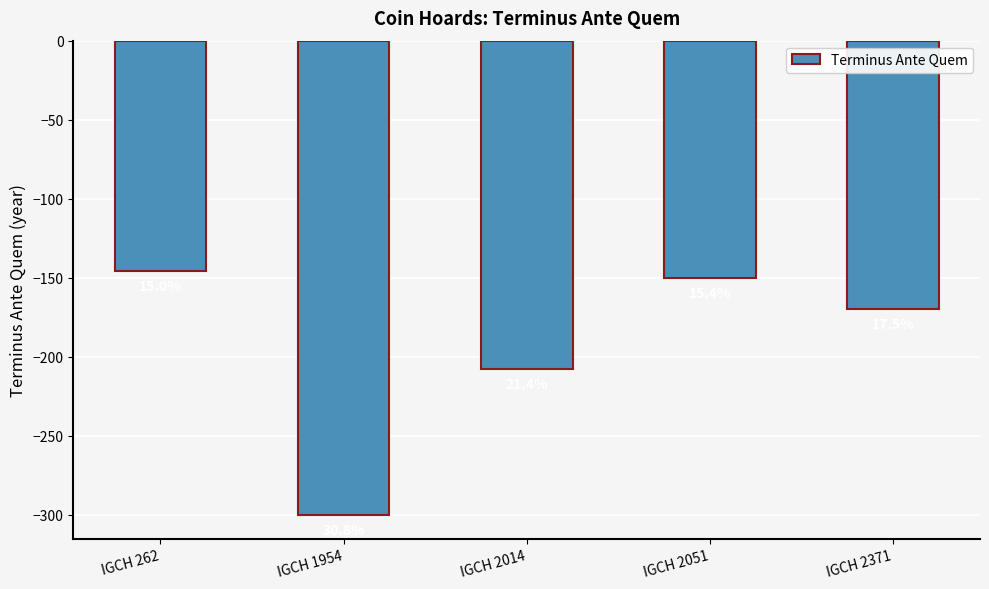

What is the smallest value displayed?

-300